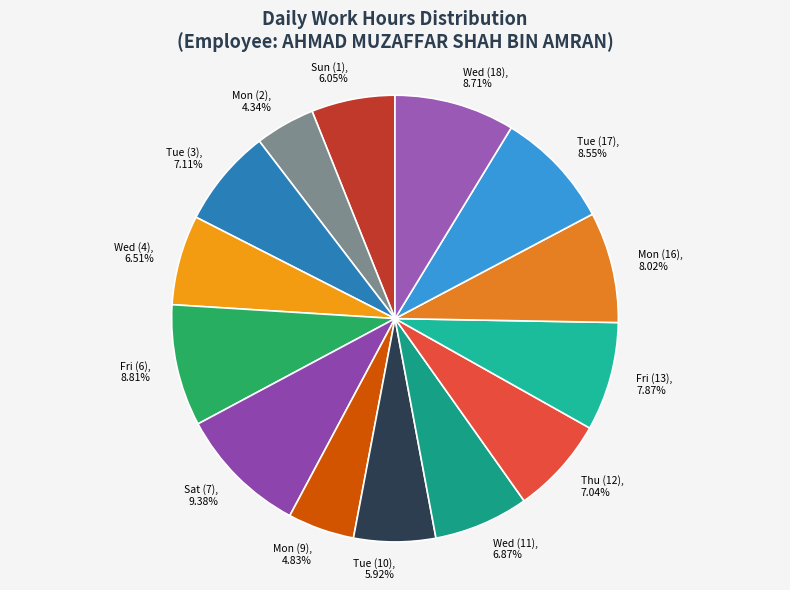

Count the number of slices in the pie.

14